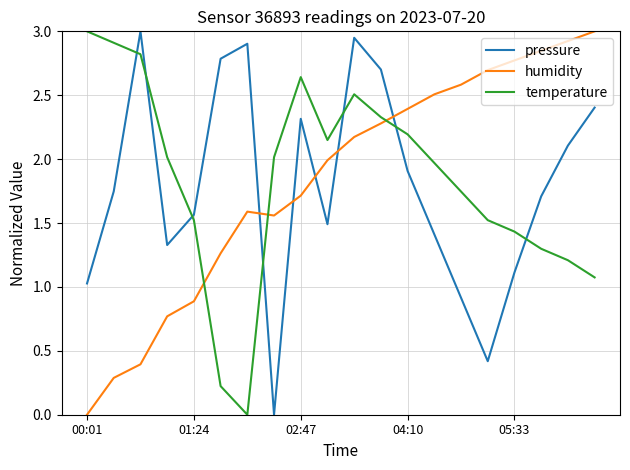

What is the maximum value for humidity?

3.0